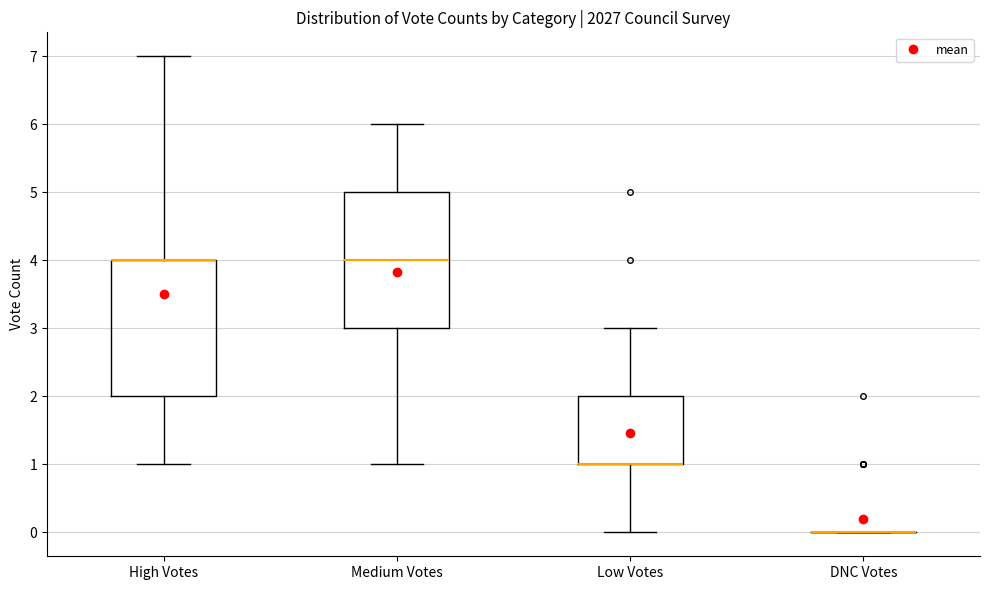

Reading left to right, read every box against the y-axis: the position of its median line, the range the box covers, and the ends of its whiskers. The values are not printed on the chart, so give them approximately, as read against the axis.

High Votes: median 4 (drawn on the box's upper edge), box 2 to 4, whiskers 1 to 7
Medium Votes: median 4, box 3 to 5, whiskers 1 to 6
Low Votes: median 1 (drawn on the box's lower edge), box 1 to 2, whiskers 0 to 3
DNC Votes: box collapsed to a line at 0, whiskers 0 to 0